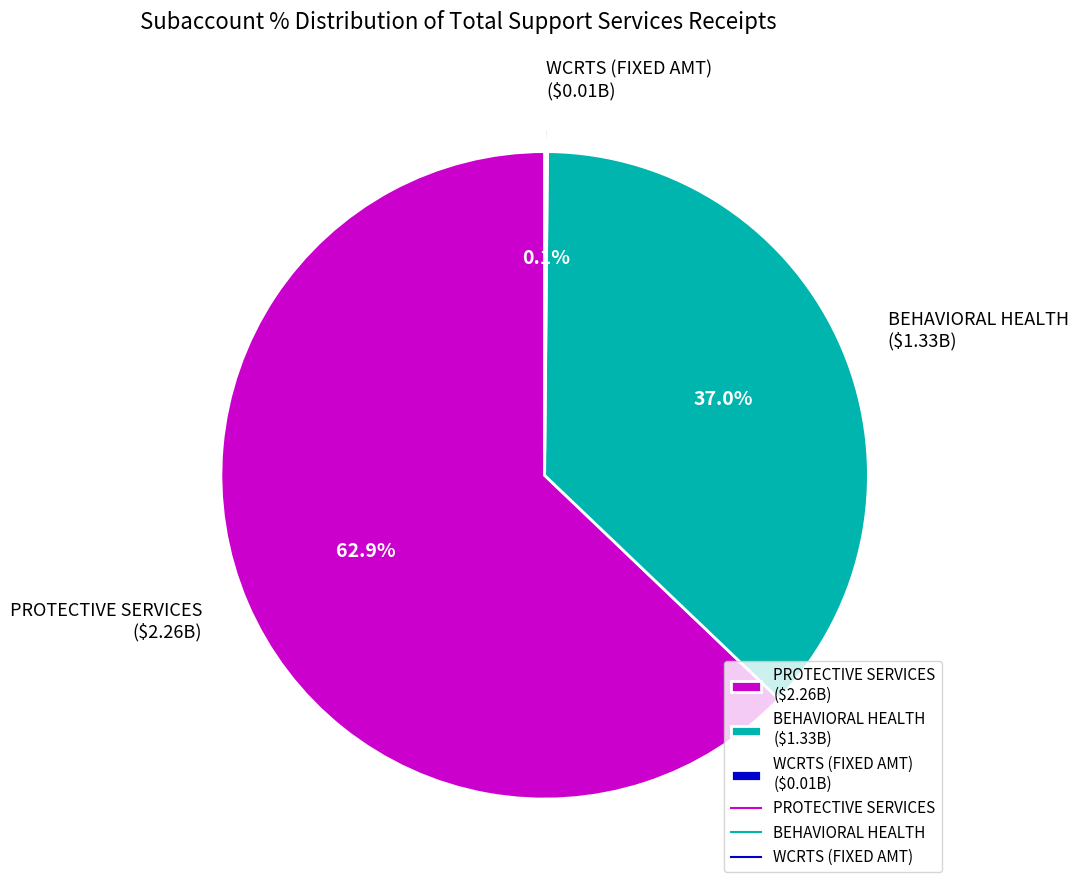

What portion of the pie excludes PROTECTIVE SERVICES ($2.26B)?

37.1%